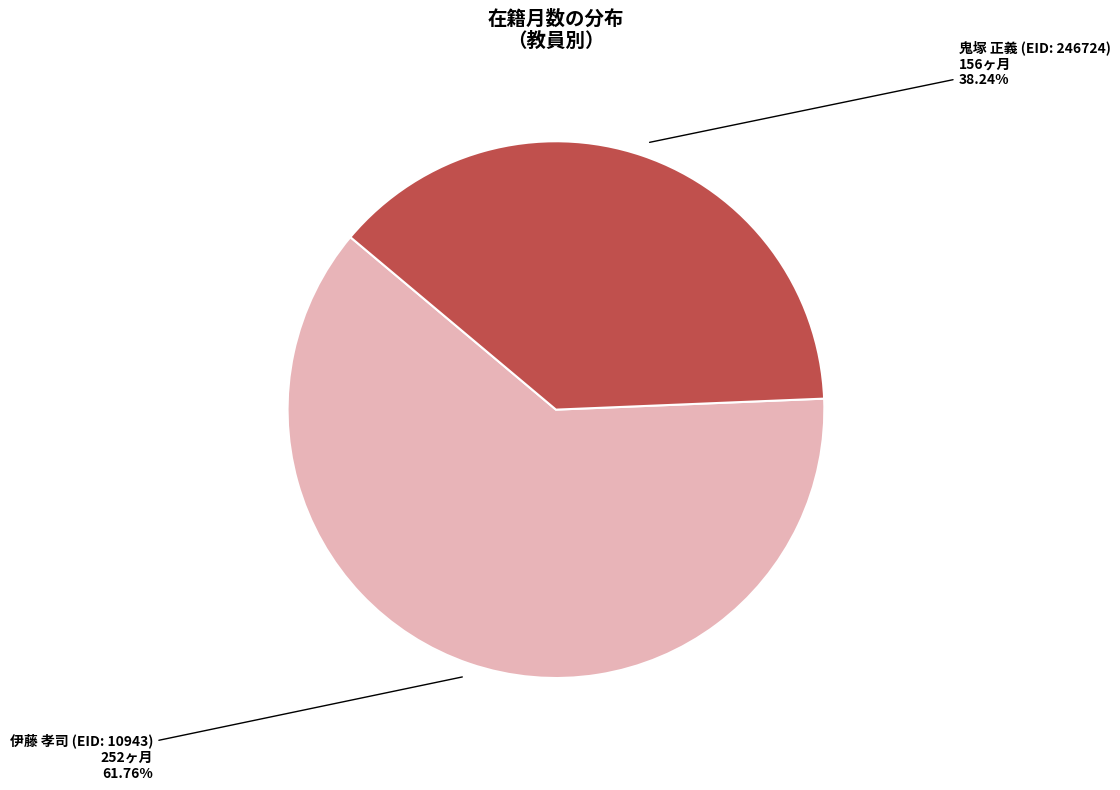

Is there a majority slice in this chart?

Yes